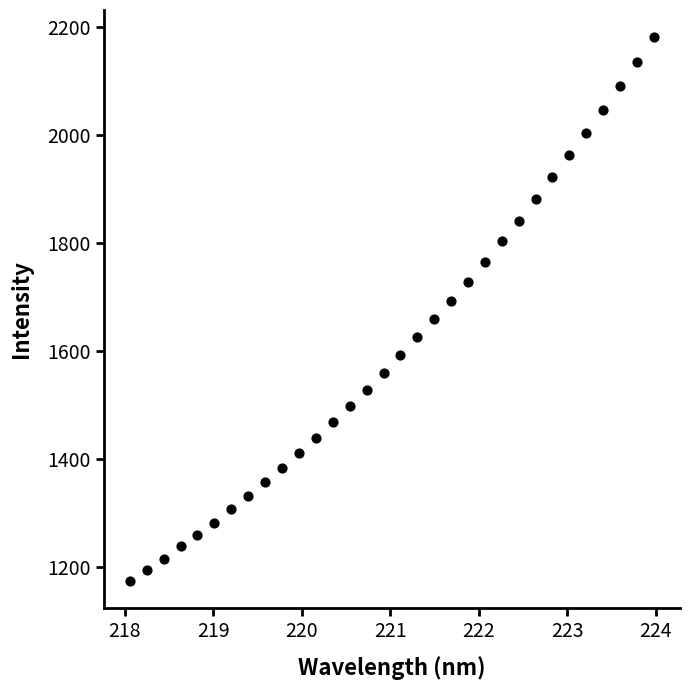

What is the range of Y values (max minus min)?

1008.2